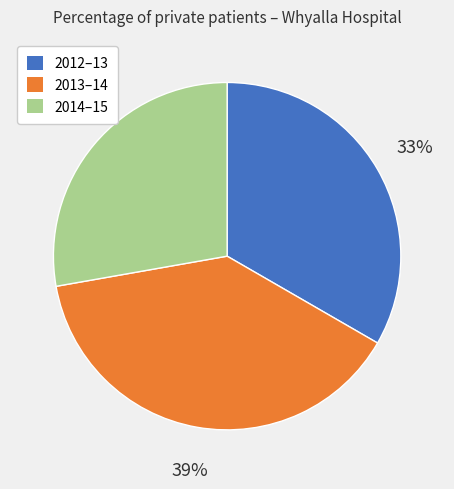

To the nearest percent, what percentage of the pie is 2014–15?

28%